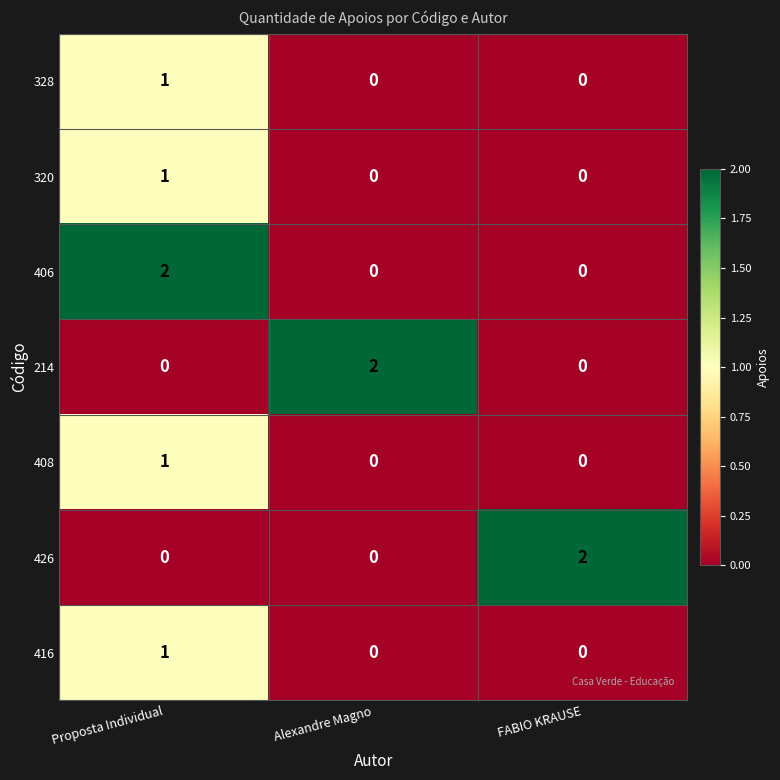

Is the value of 426 at Alexandre Magno greater than the value of 416 at Proposta Individual?

No